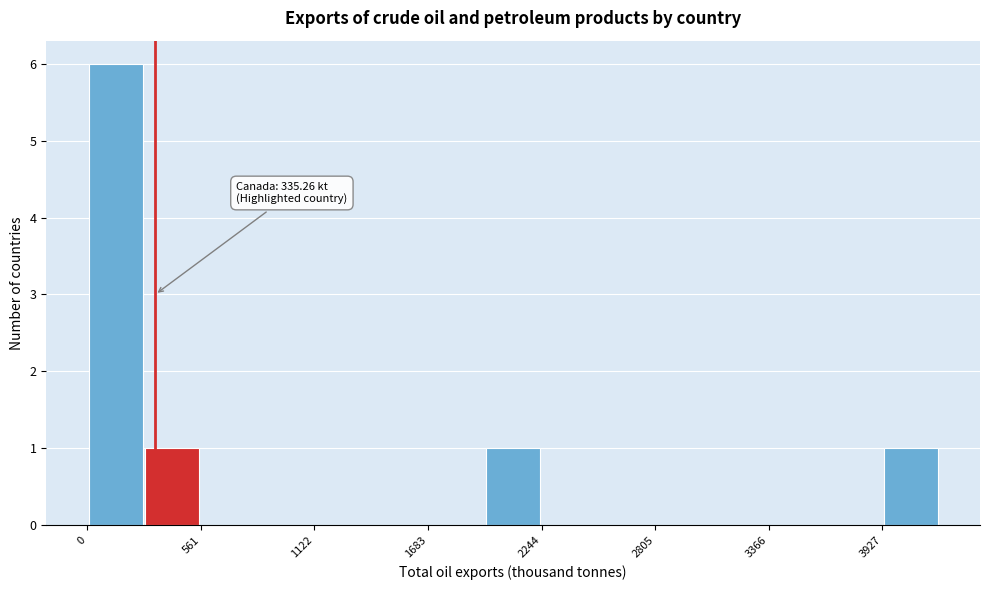

Read against the x-axis, roughly where is the centre of the tallest bar?

100